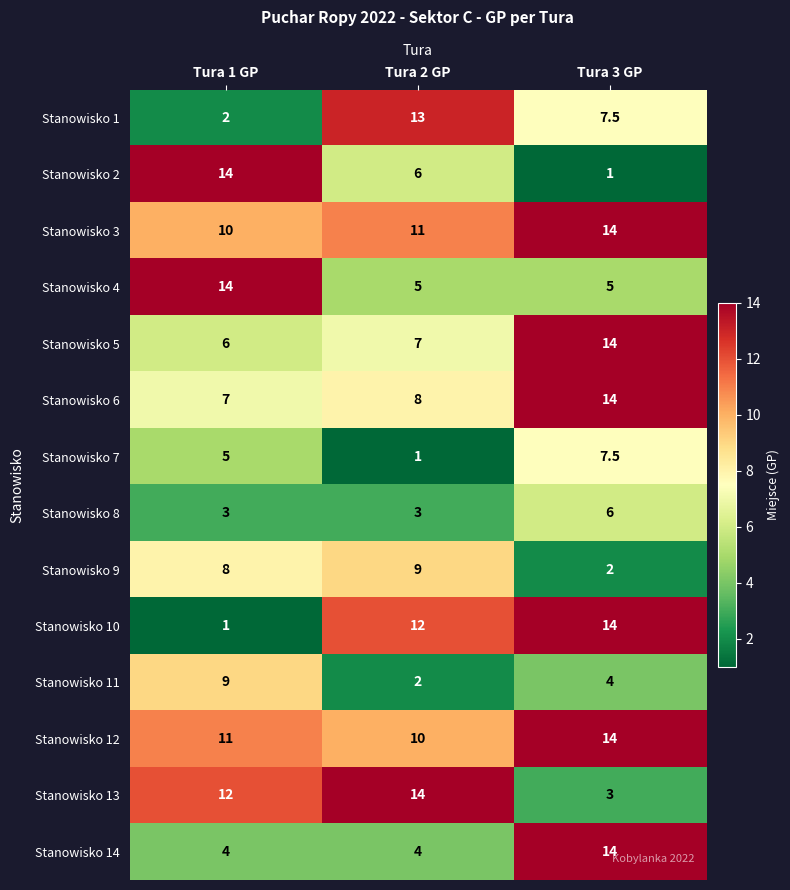

How many distinct data groups are displayed?

14